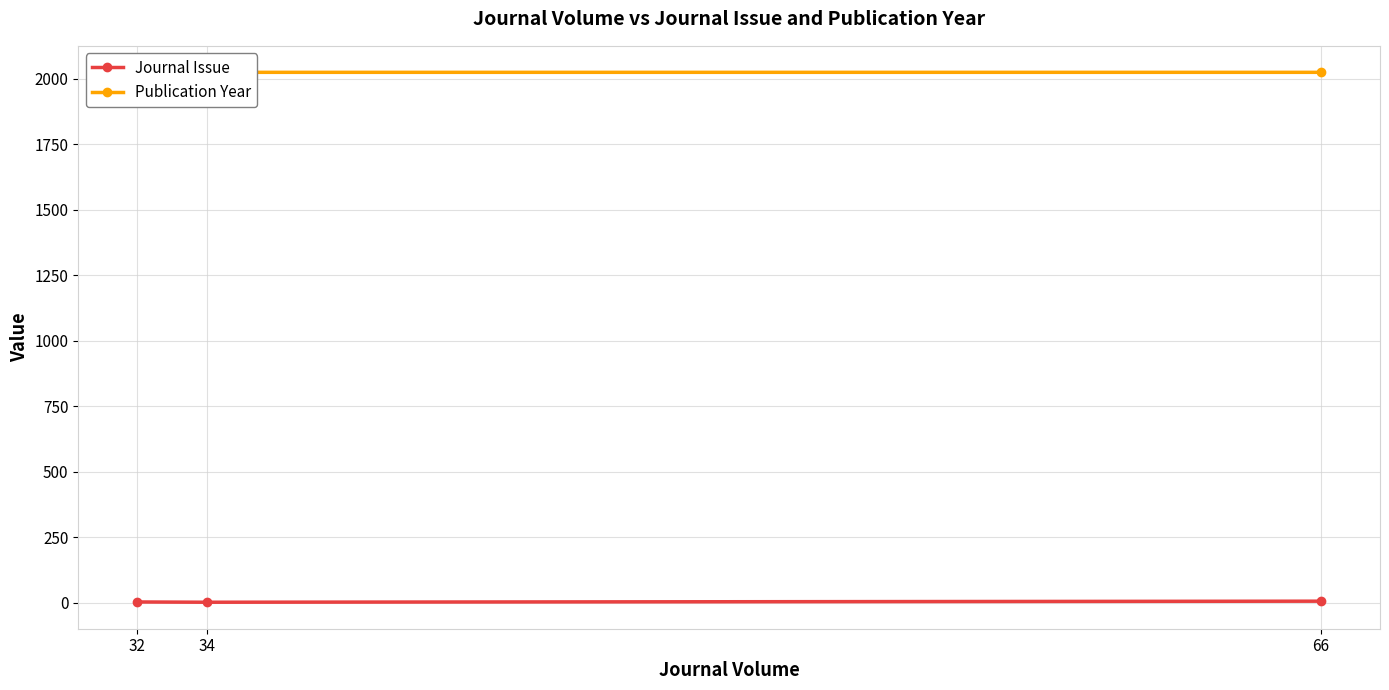

What is the sum of all Publication Year values?

6070